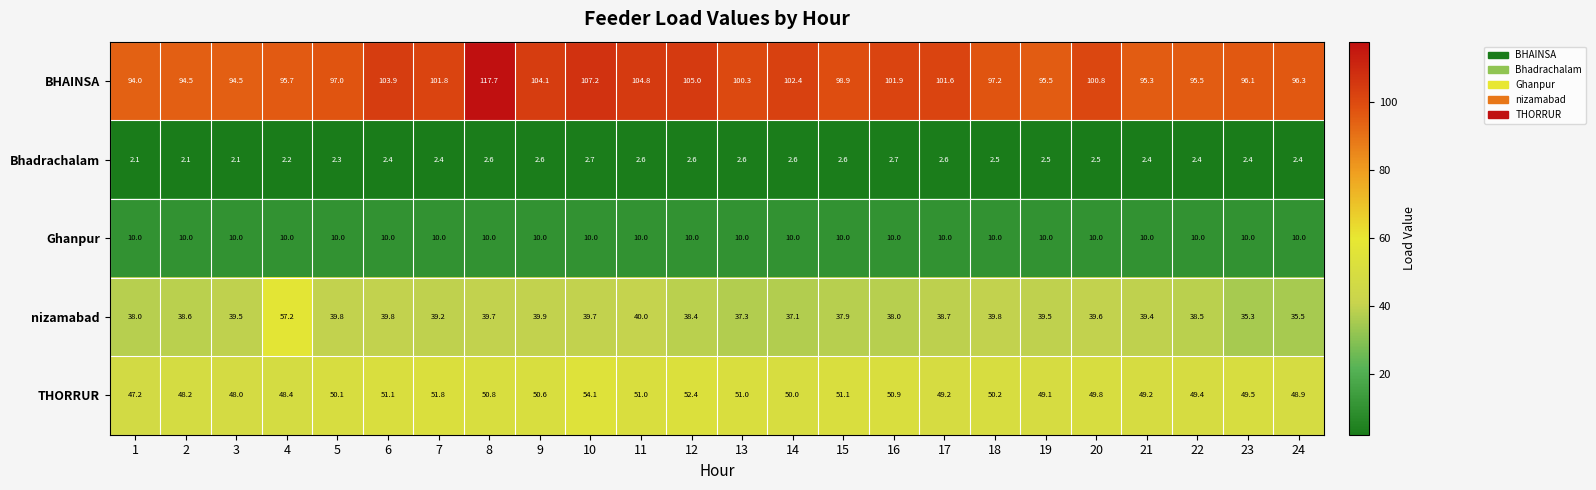

Which series changed the most between 8 and 18?

BHAINSA